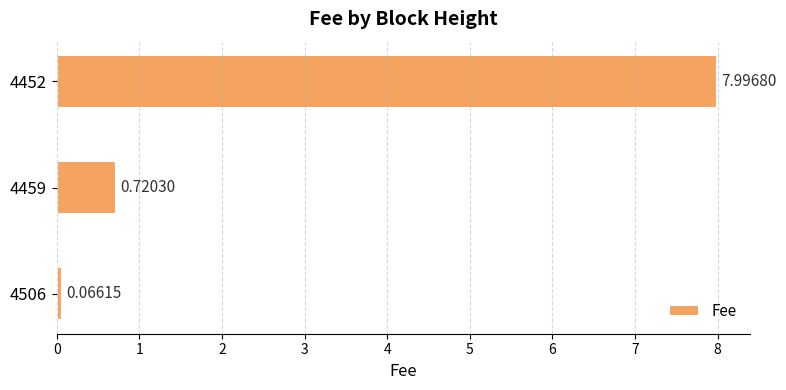

What is the sum of all values?

8.8